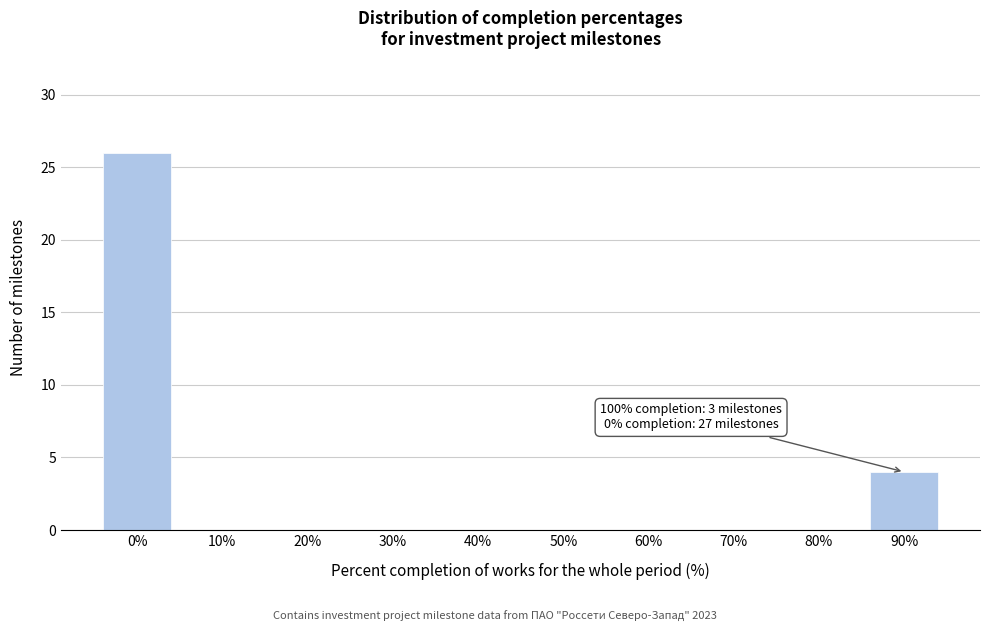

Reading right to left, extract all data points from this chart.

90%=4	80%=0	70%=0	60%=0	50%=0	40%=0	30%=0	20%=0	10%=0	0%=26